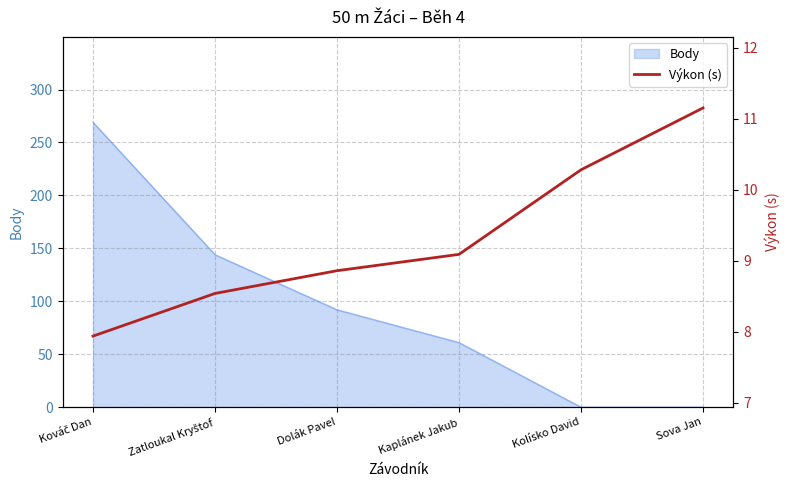

The Body series shows 92 at Dolák Pavel. True or false?

True